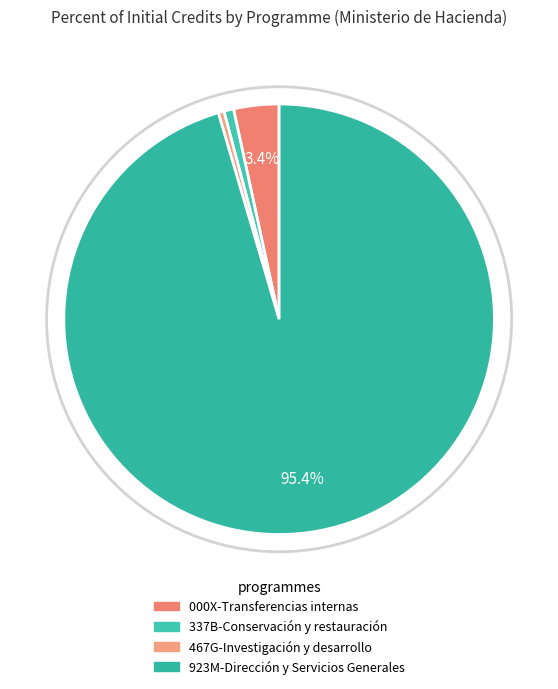

Does any single category account for the majority?

Yes